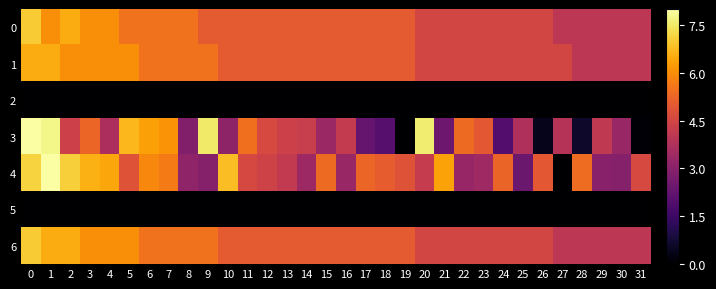

What is the total value across all series at 18?

22.1